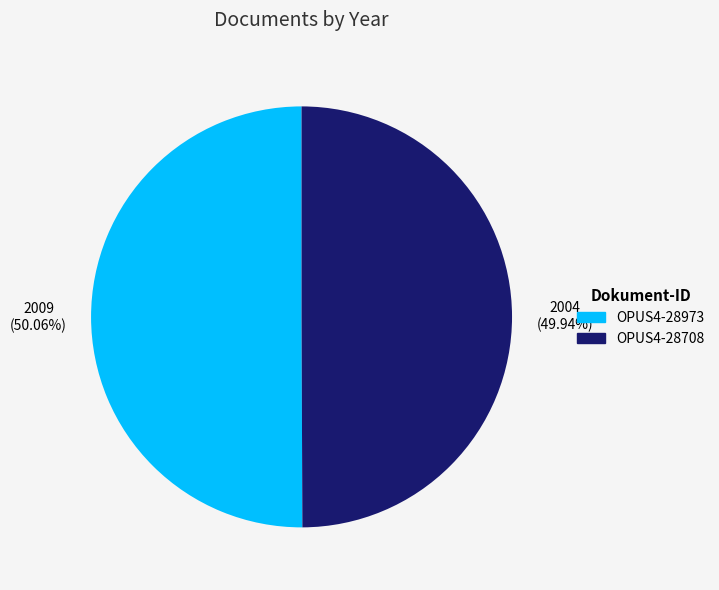

Is there a majority slice in this chart?

Yes